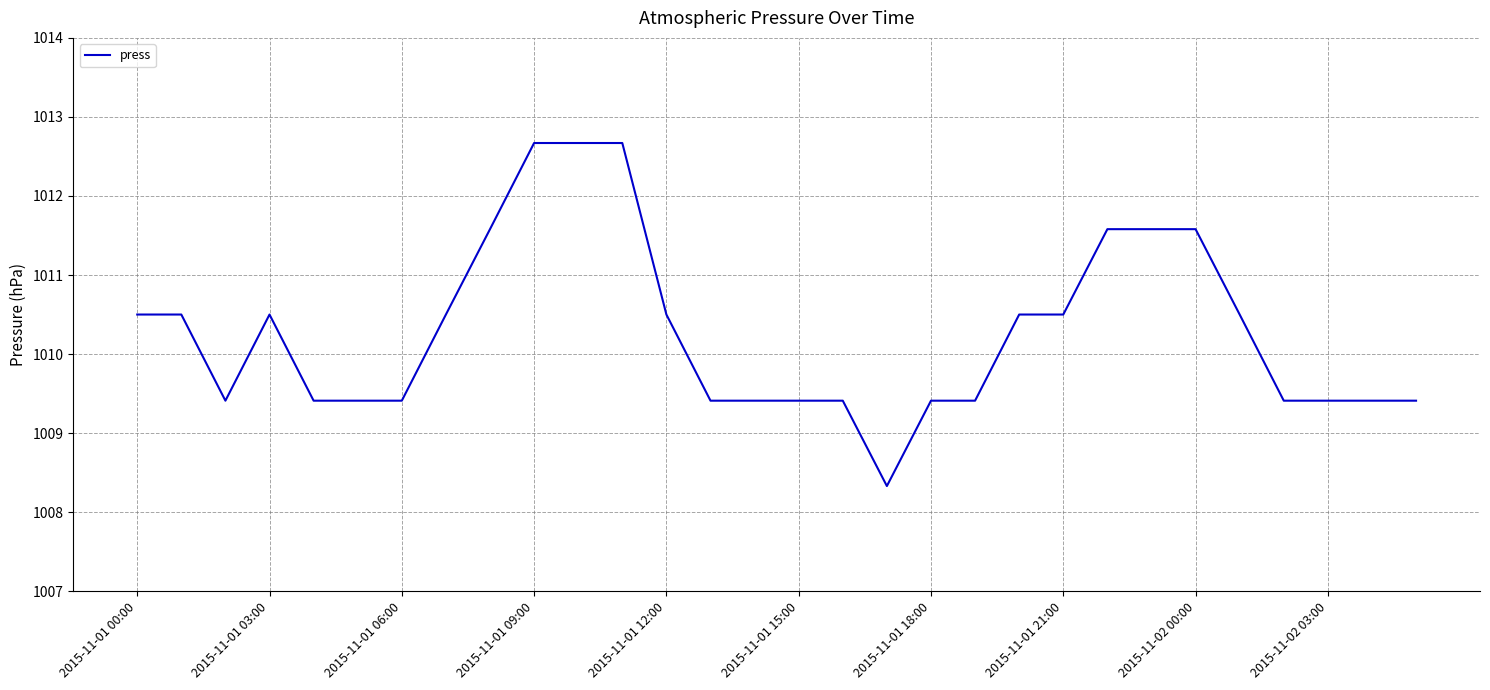

What is the maximum value shown in the chart?

1012.7